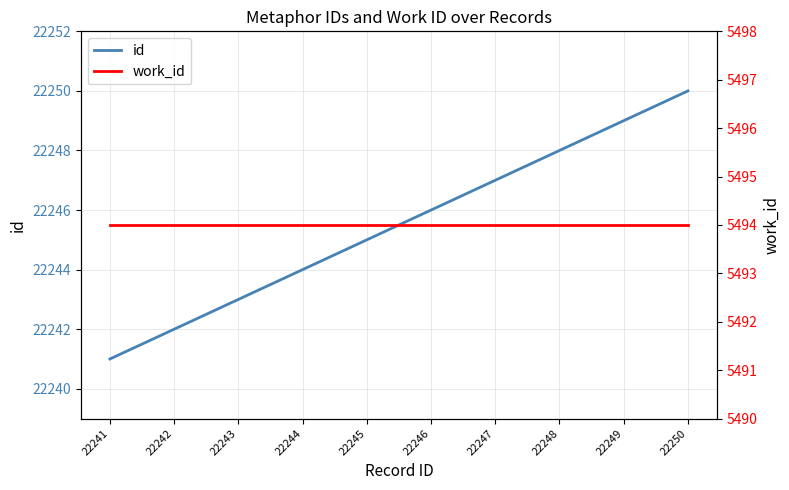

What is the total value across all series at 22248?

27742